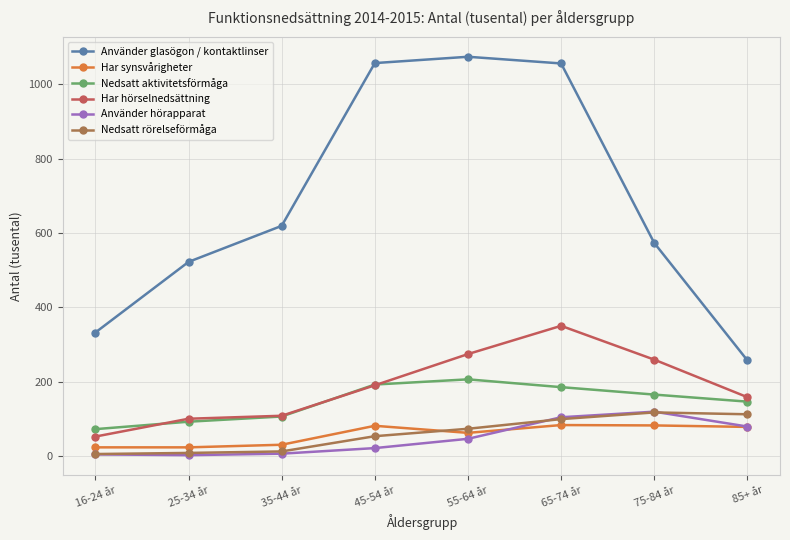

How many series are shown in this chart?

6